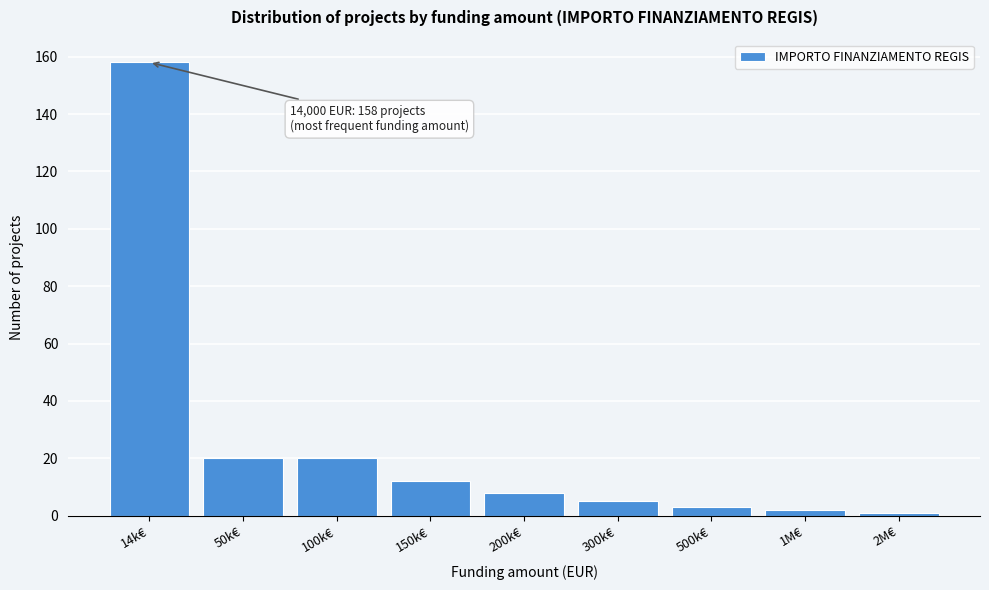

Reading right to left, list all the values displayed in this chart.

2M€=1	1M€=2	500k€=3	300k€=5	200k€=8	150k€=12	100k€=20	50k€=20	14k€=158